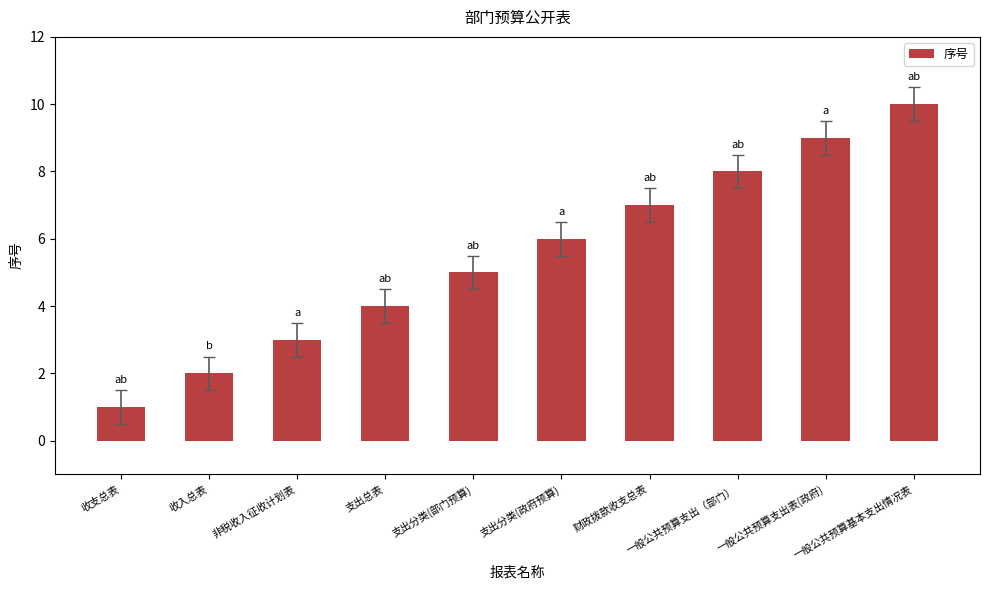

The chart shows a value of 3 at 财政拨款收支总表. True or false?

False